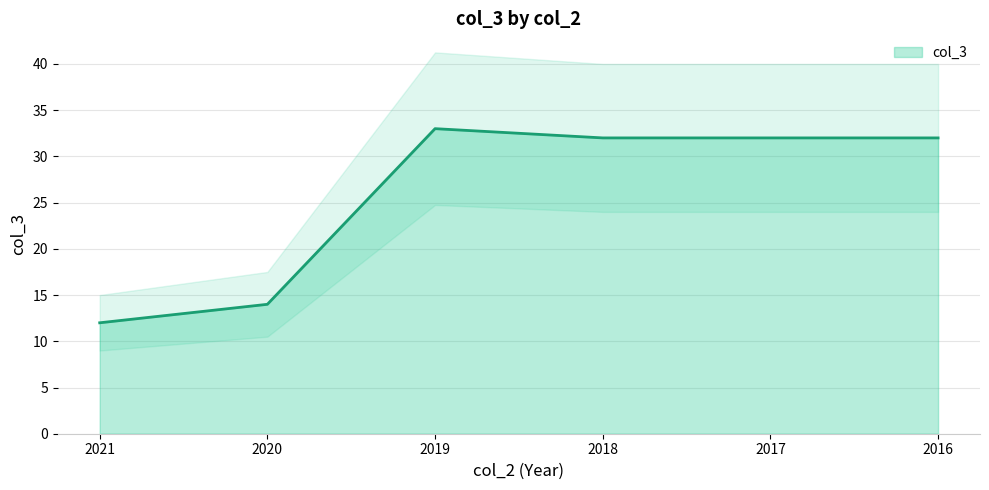

Approximately how many times larger is the value at 2016 compared to 2020?

2.3